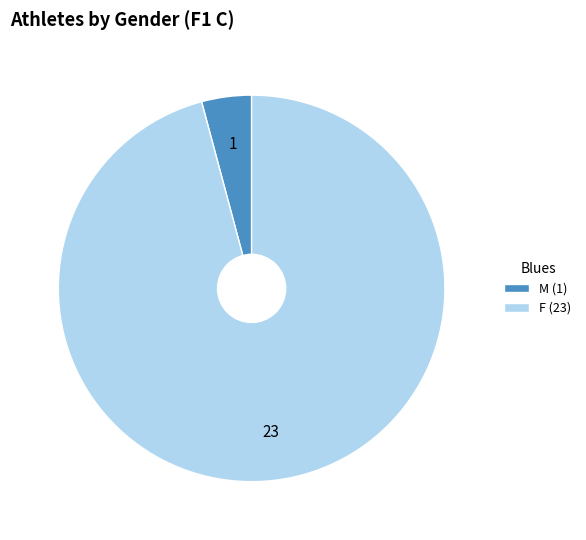

Between M (1) and F (23), which is larger?

F (23)